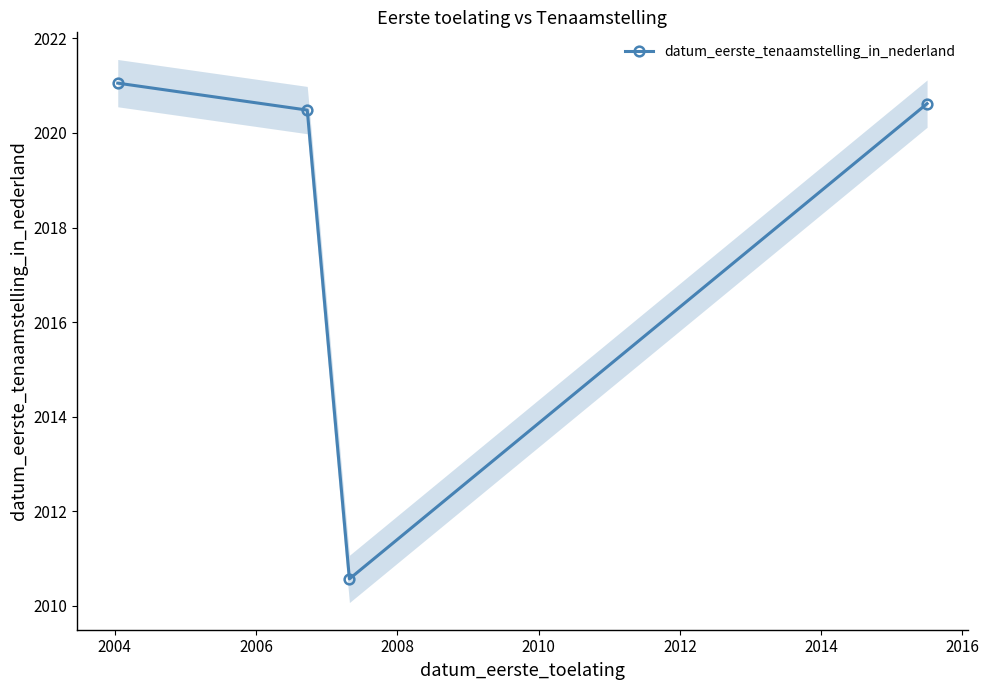

What is the value of the datum_eerste_tenaamstelling_in_nederland point at the 1st from the left?

2021.1